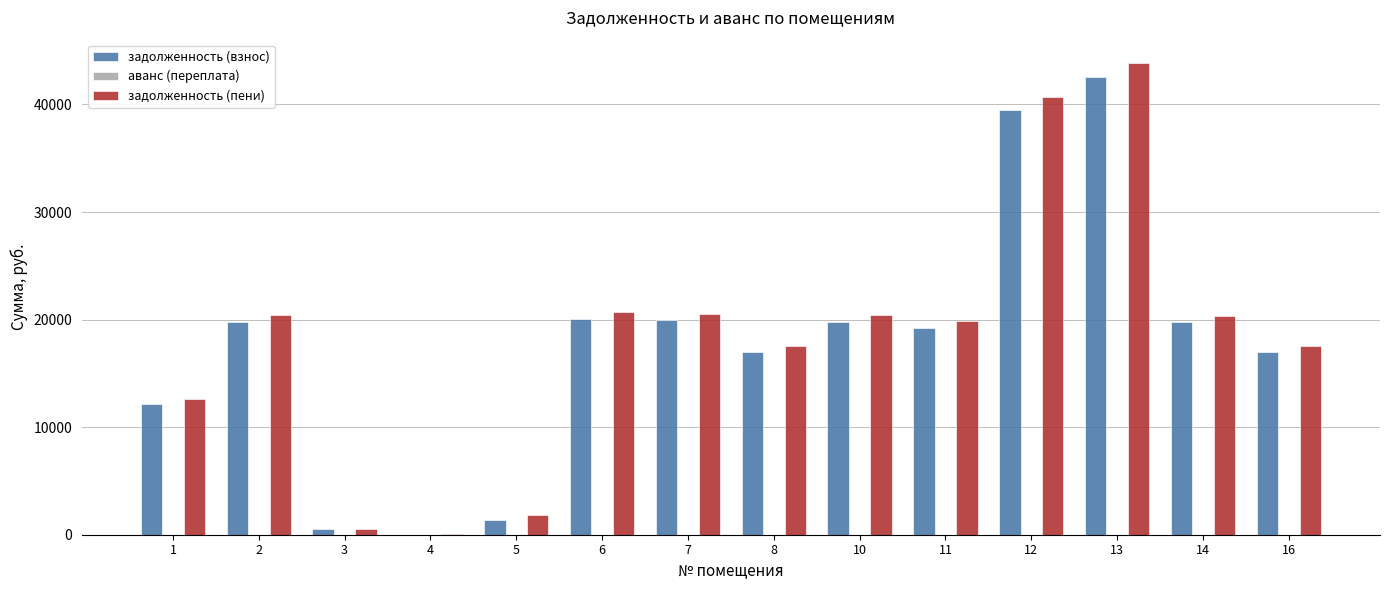

Does the chart contain stacked bars?

No